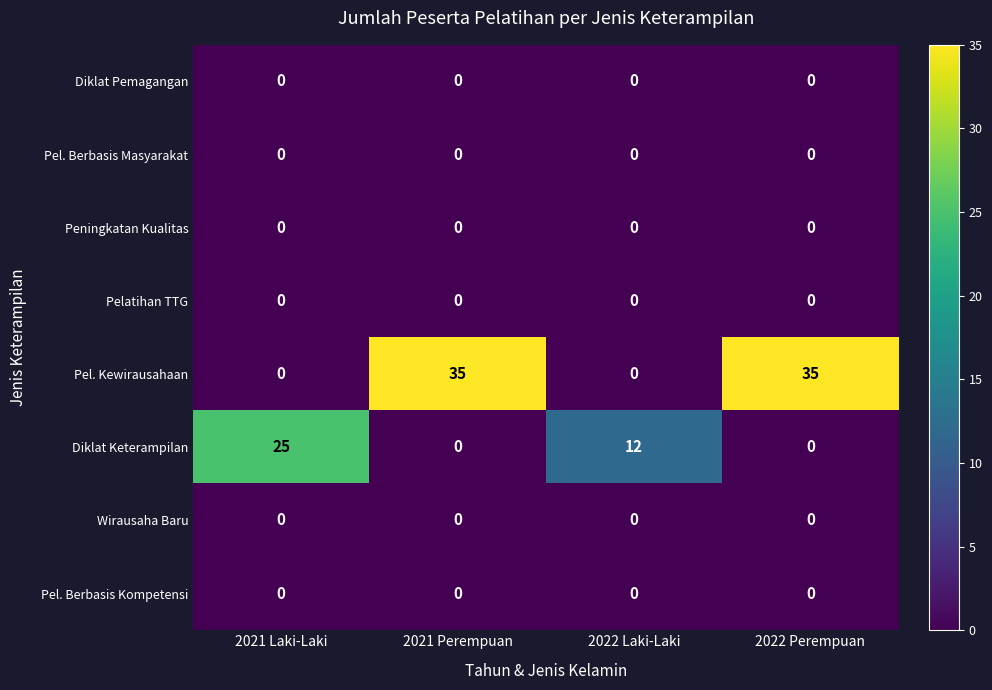

At how many categories does at least one series exceed 13?

3